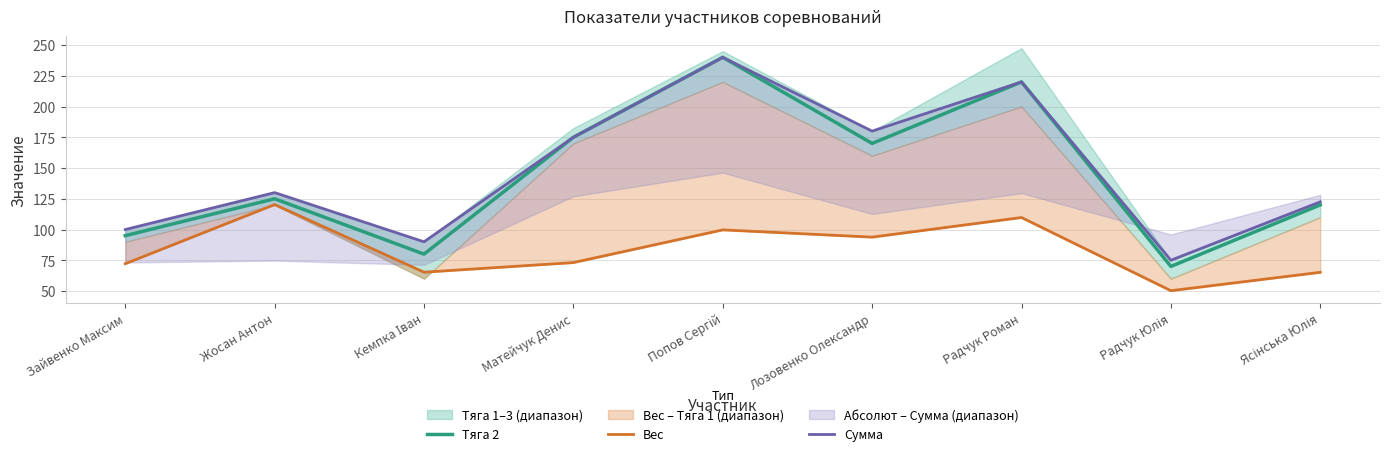

Where is the first local maximum for Тяга 2?

Жосан Антон